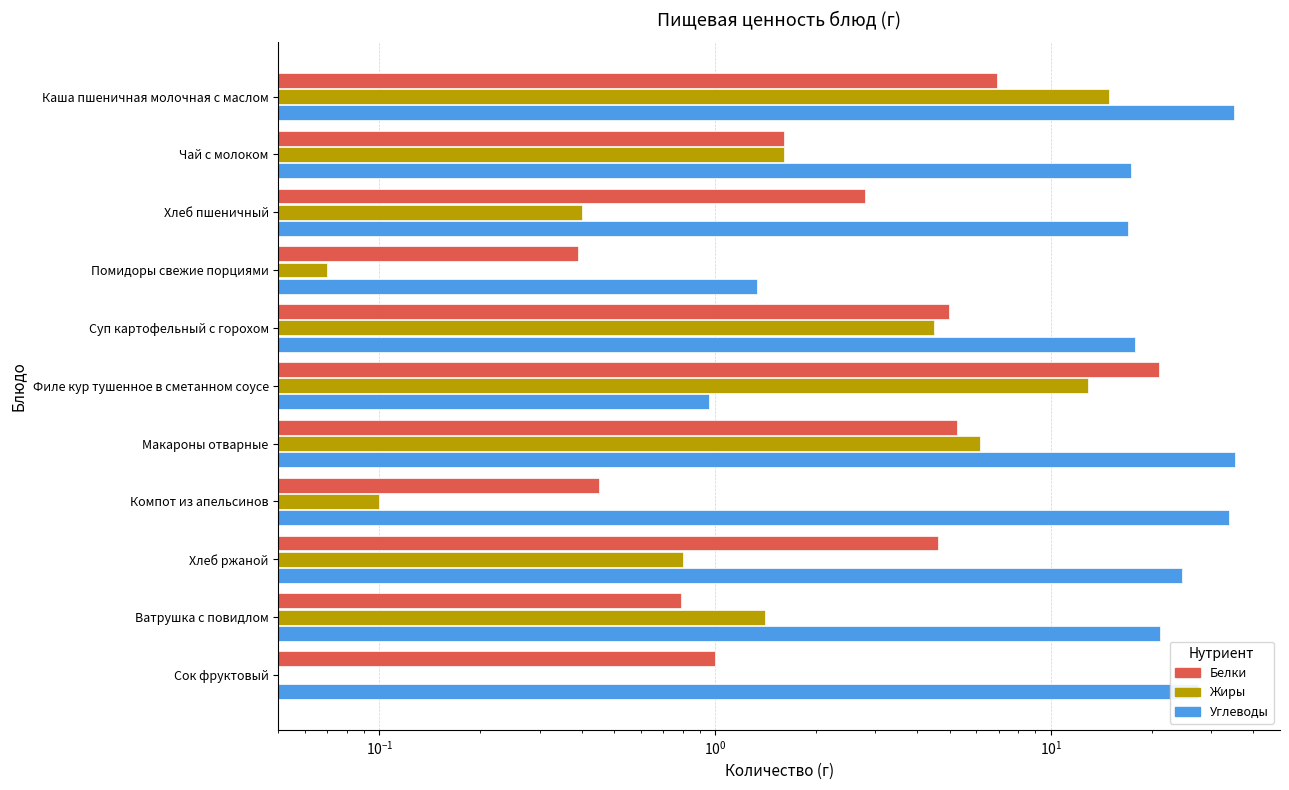

List the series in order of their peak value, lowest first.

Жиры, Белки, Углеводы